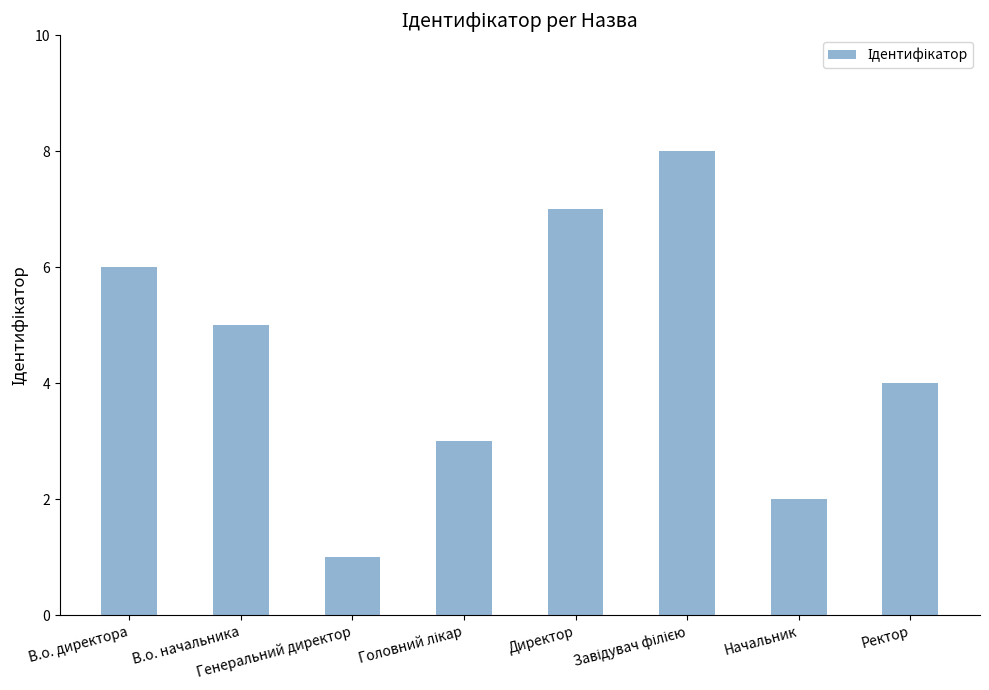

What is the maximum value shown in the chart?

8